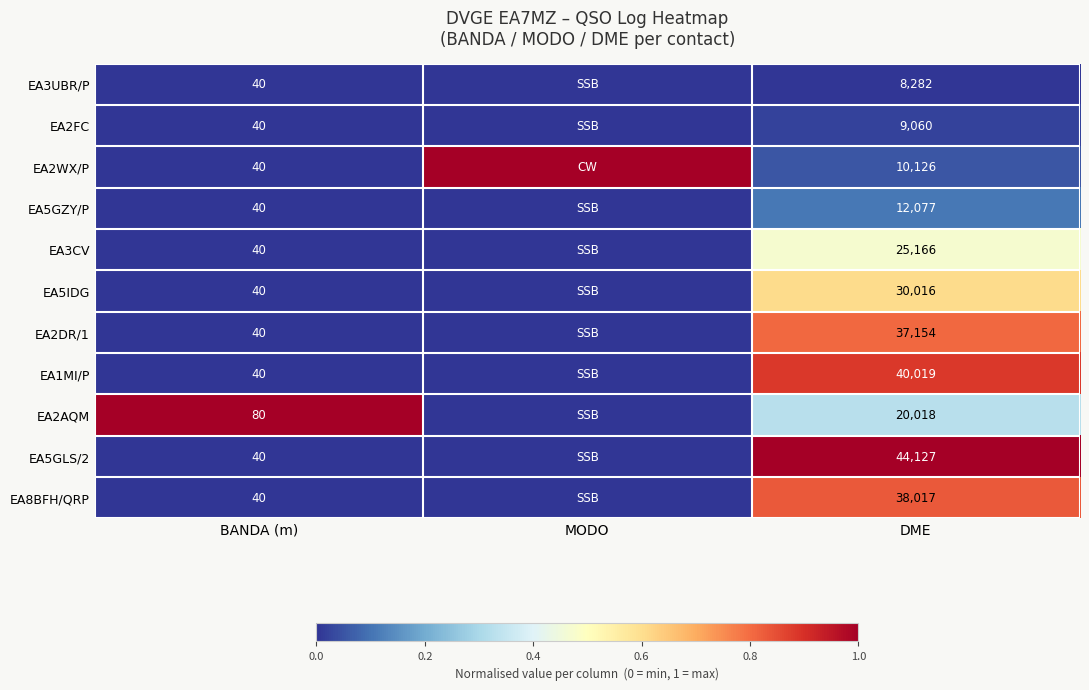

The EA5IDG series shows 30016 at DME. True or false?

True